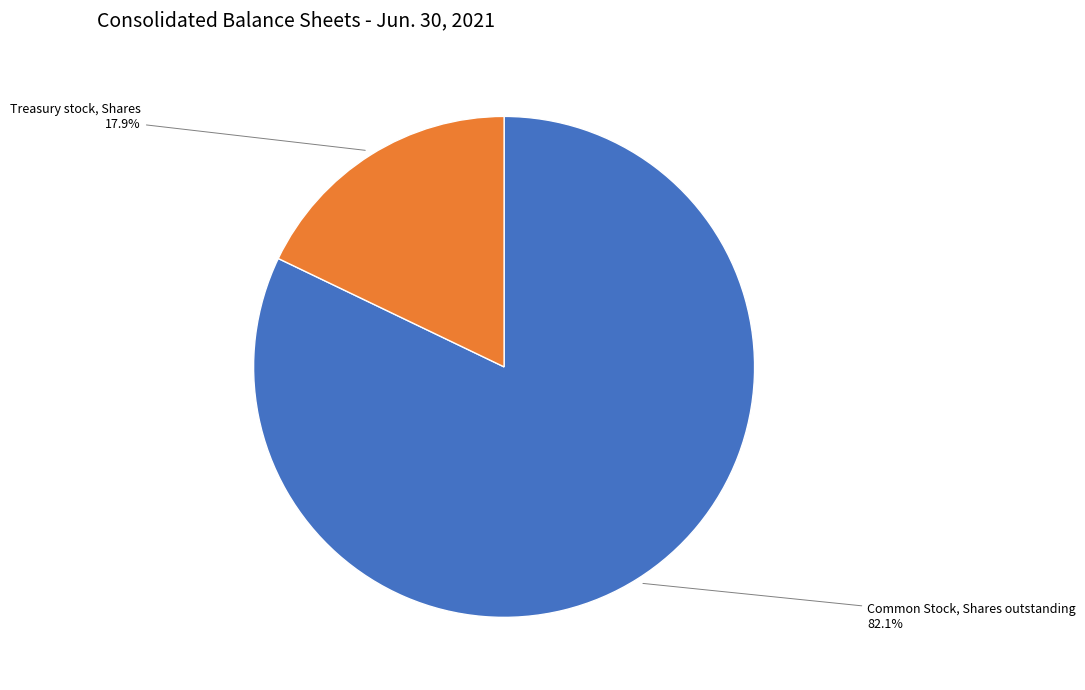

Is Treasury stock, Shares the majority of the pie?

No